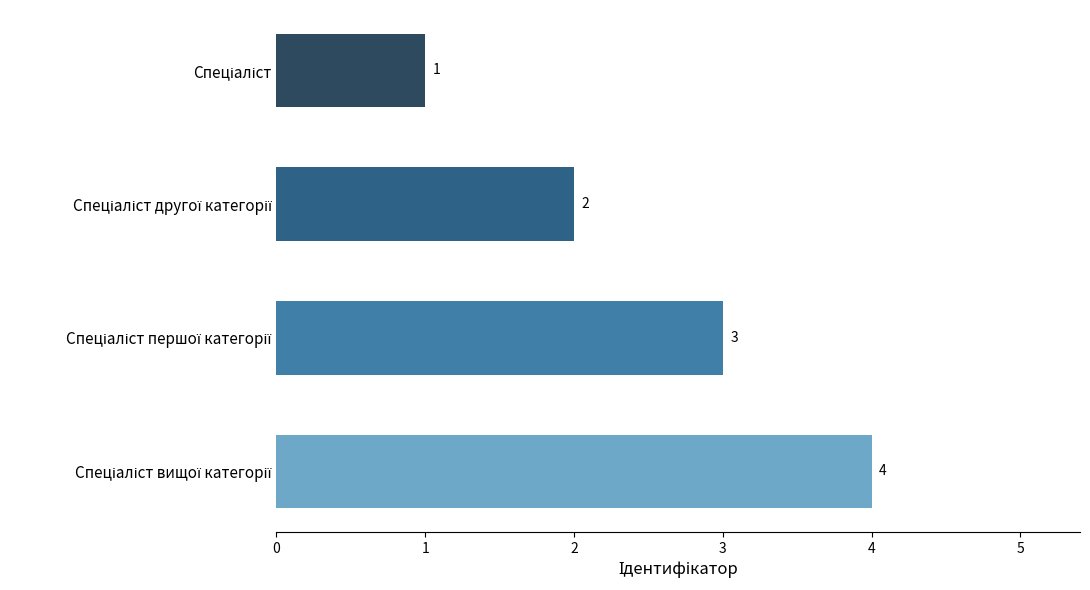

How many values are between 2 and 4?

3